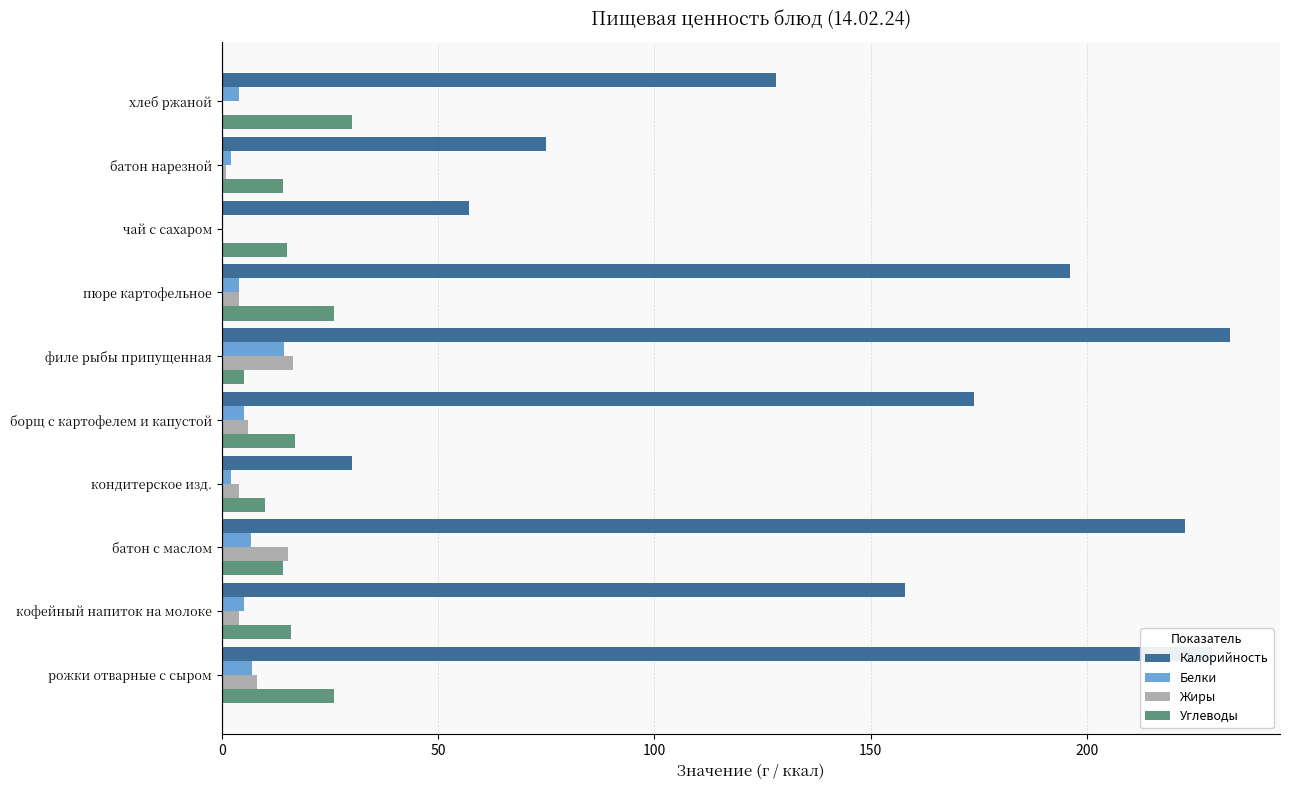

Which series has the largest total across all categories?

Калорийность